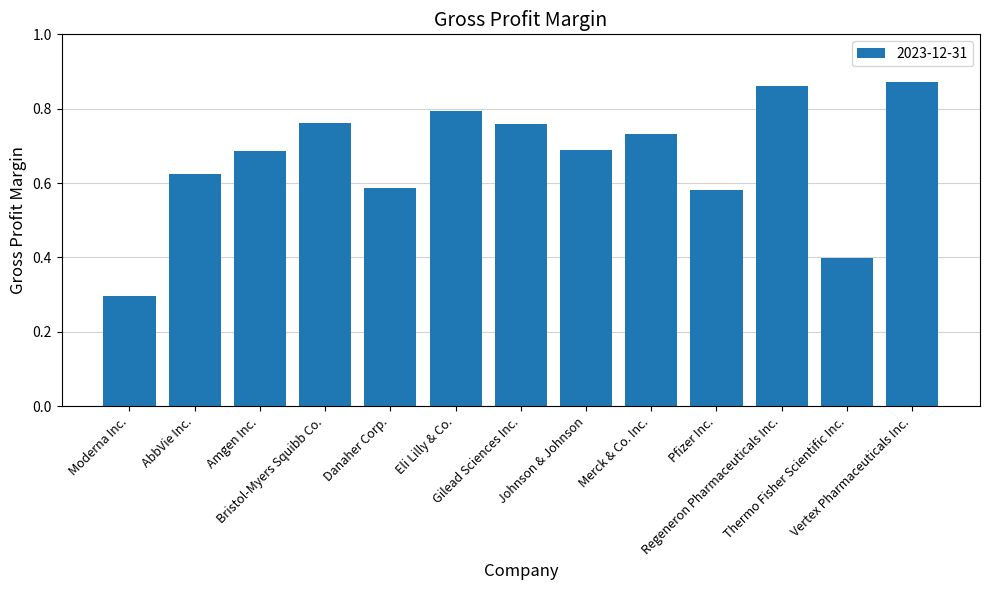

What is the smallest value displayed?

0.3